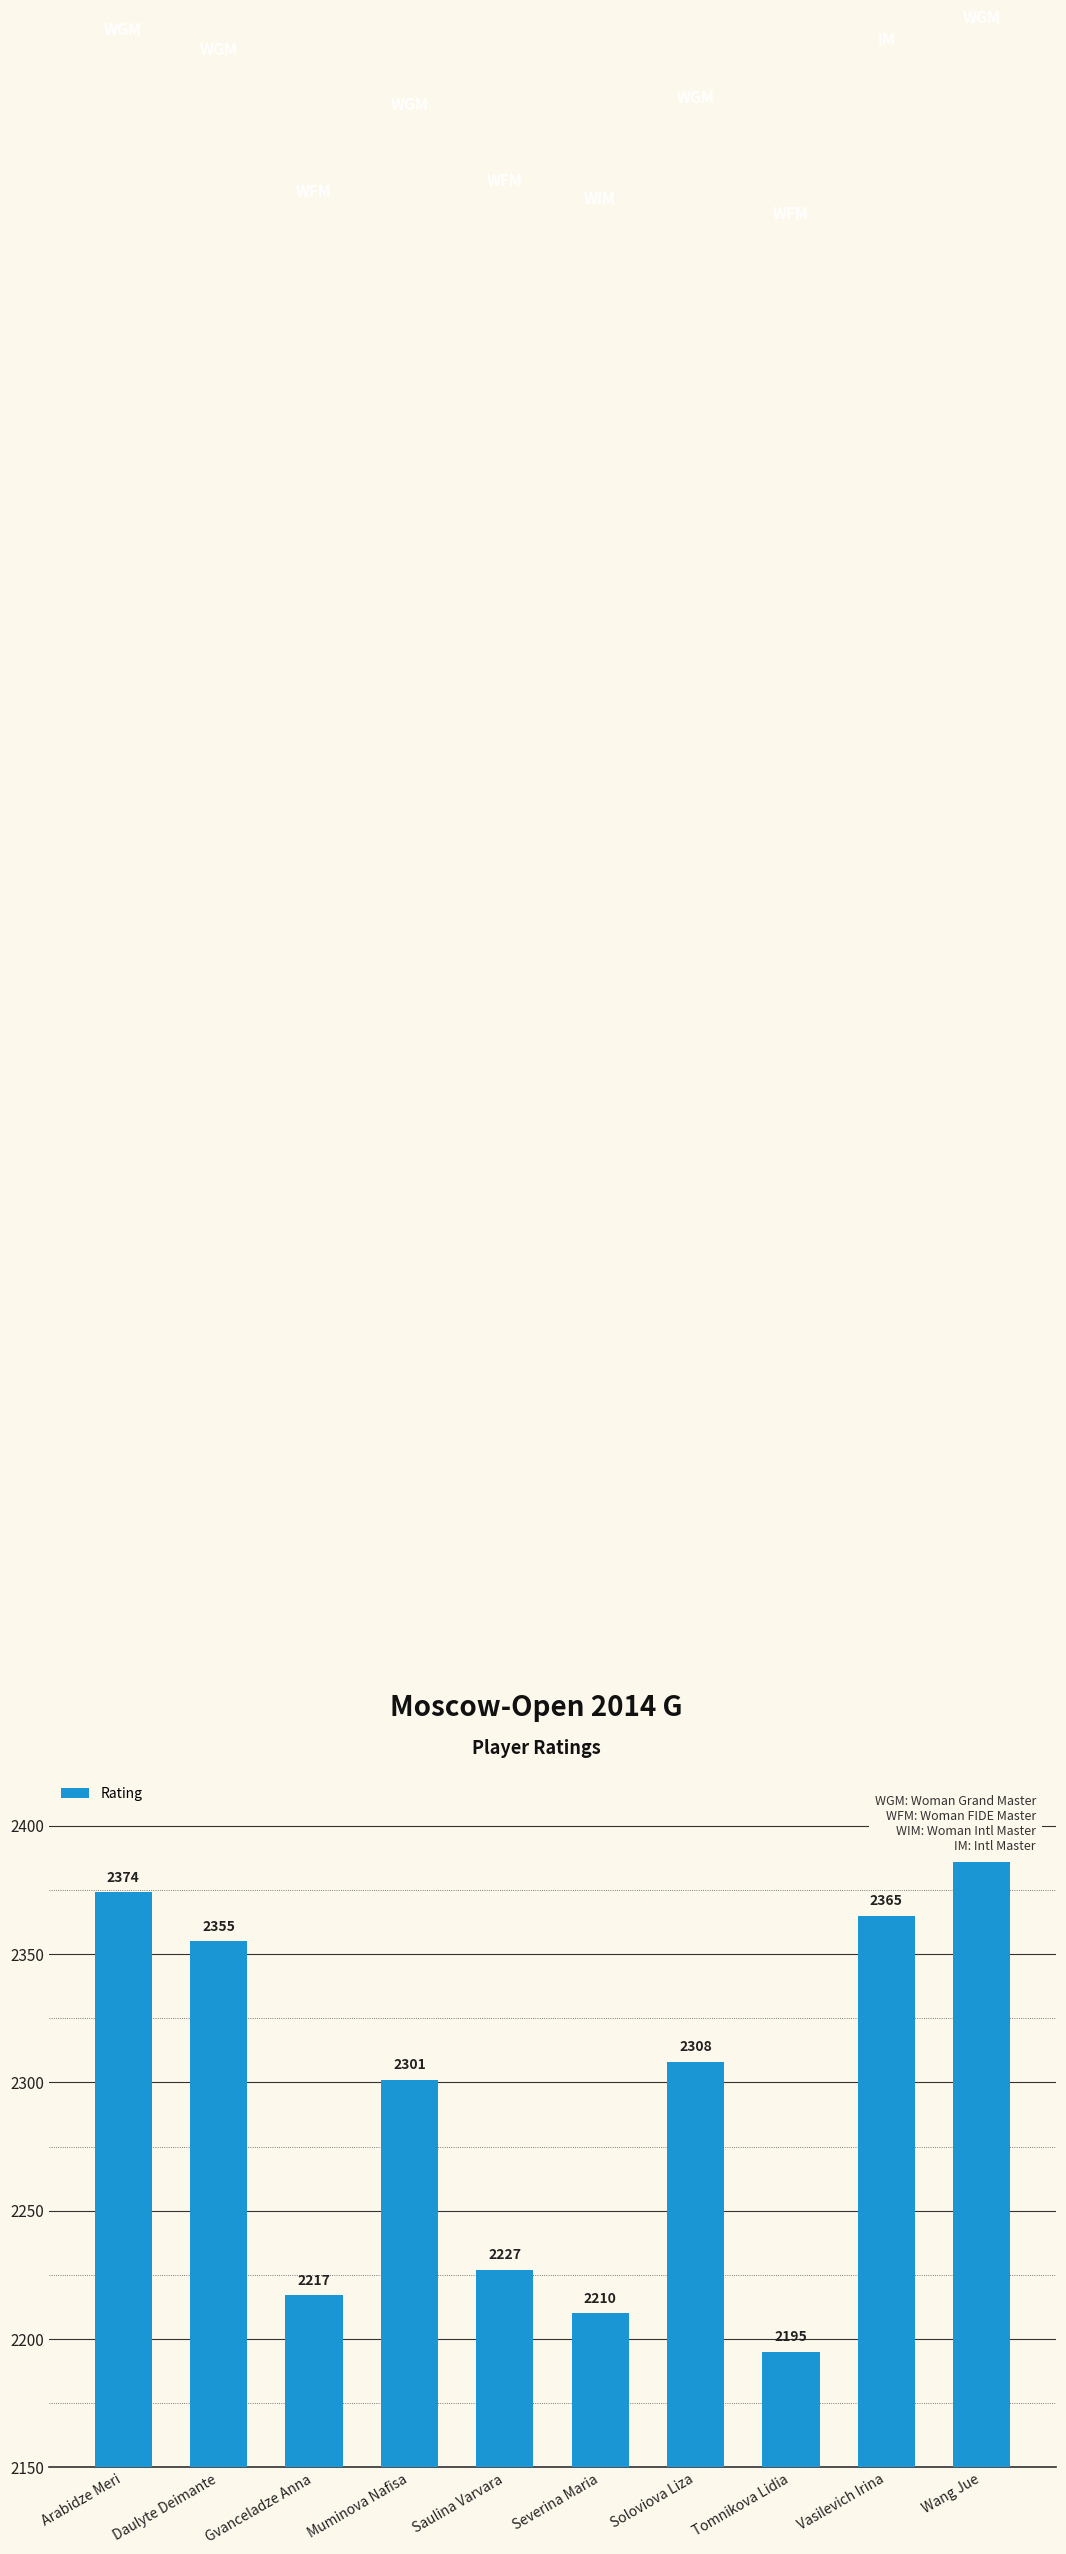

List the labels in order of value, largest first.

Wang Jue, Arabidze Meri, Vasilevich Irina, Daulyte Deimante, Soloviova Liza, Muminova Nafisa, Saulina Varvara, Gvanceladze Anna, Severina Maria, Tomnikova Lidia